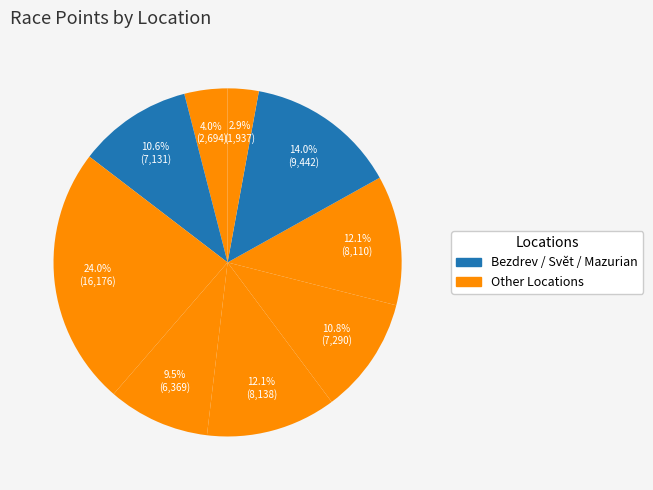

How many slices are in this pie chart?

9